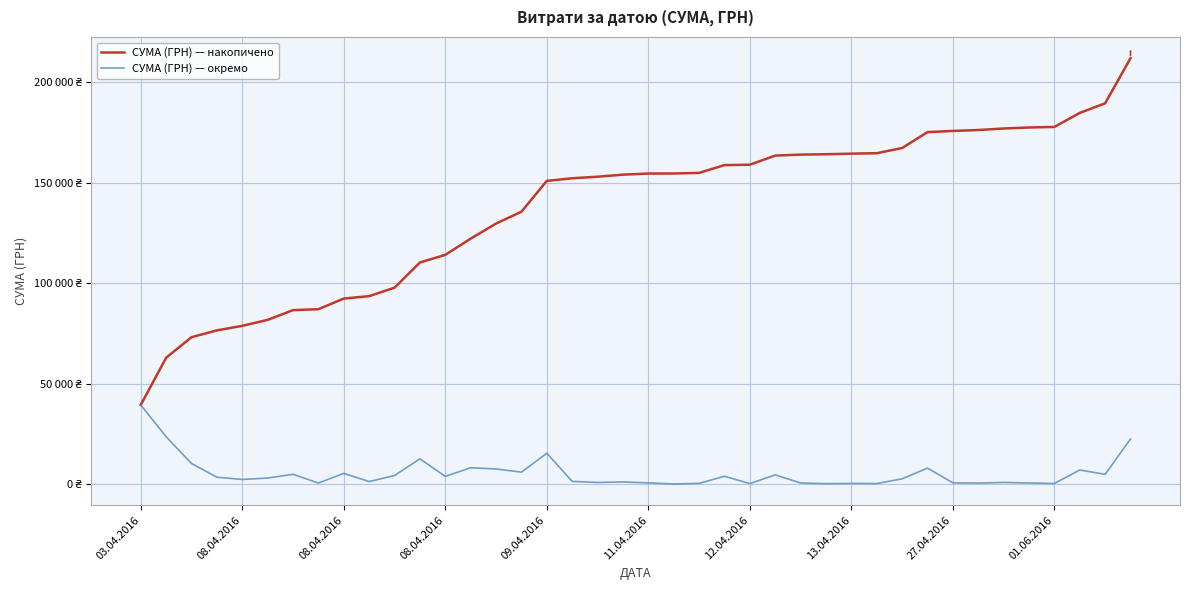

True or false: СУМА (ГРН) — накопичено and СУМА (ГРН) — окремо cross at least once.

False